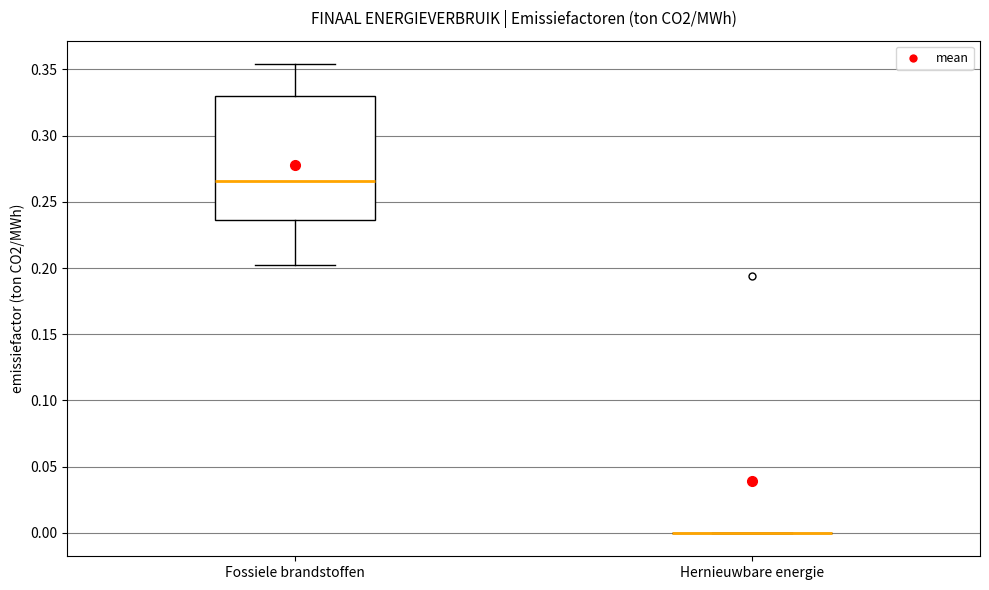

Reading left to right, read every box against the y-axis: the position of its median line, the range the box covers, and the ends of its whiskers. The values are not printed on the chart, so give them approximately, as read against the axis.

Fossiele brandstoffen: median 0.265, box 0.235 to 0.330, whiskers 0.200 to 0.355
Hernieuwbare energie: box collapsed to a line at 0.000, whiskers 0.000 to 0.000